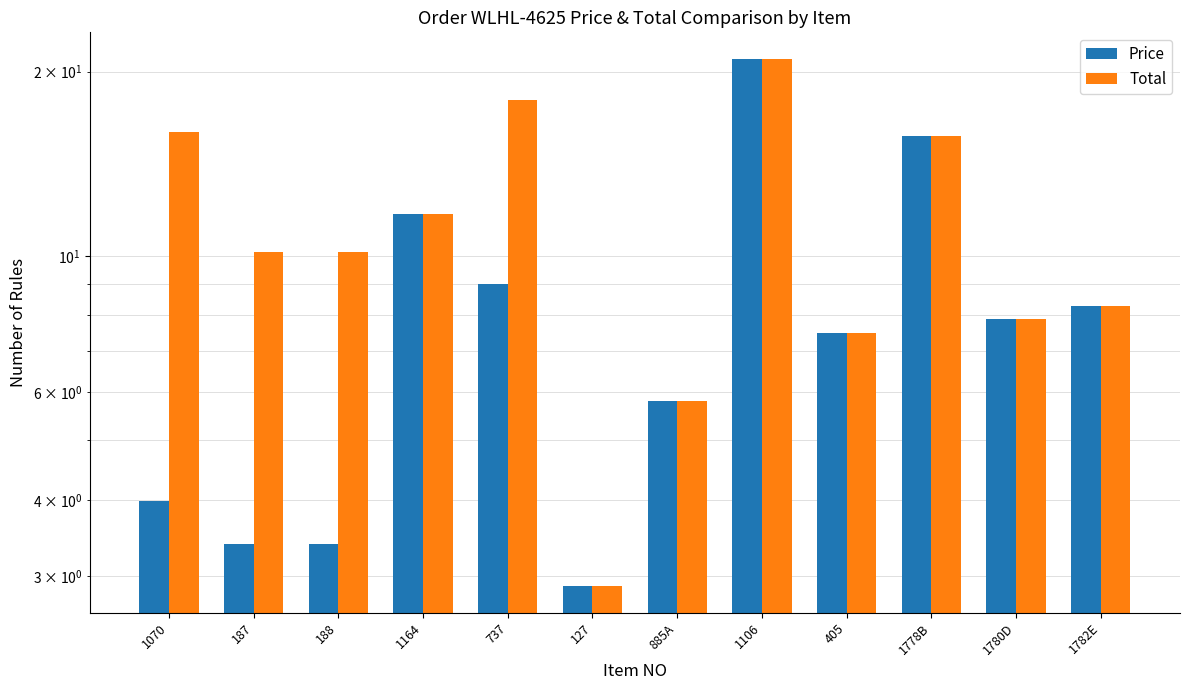

Reading left to right, extract all data points from this chart.

Price: 4.0	3.4	3.4	11.7	9.0	2.9	5.8	21.0	7.5	15.7	7.9	8.3
Total: 16.0	10.2	10.2	11.7	18.0	2.9	5.8	21.0	7.5	15.7	7.9	8.3